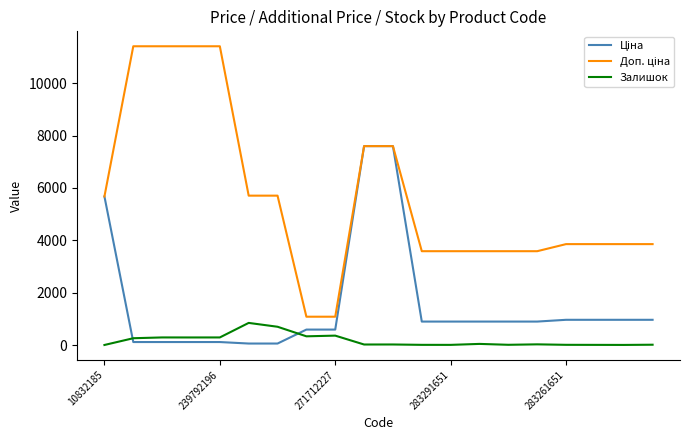

What is the maximum value shown in the chart?

11410.0